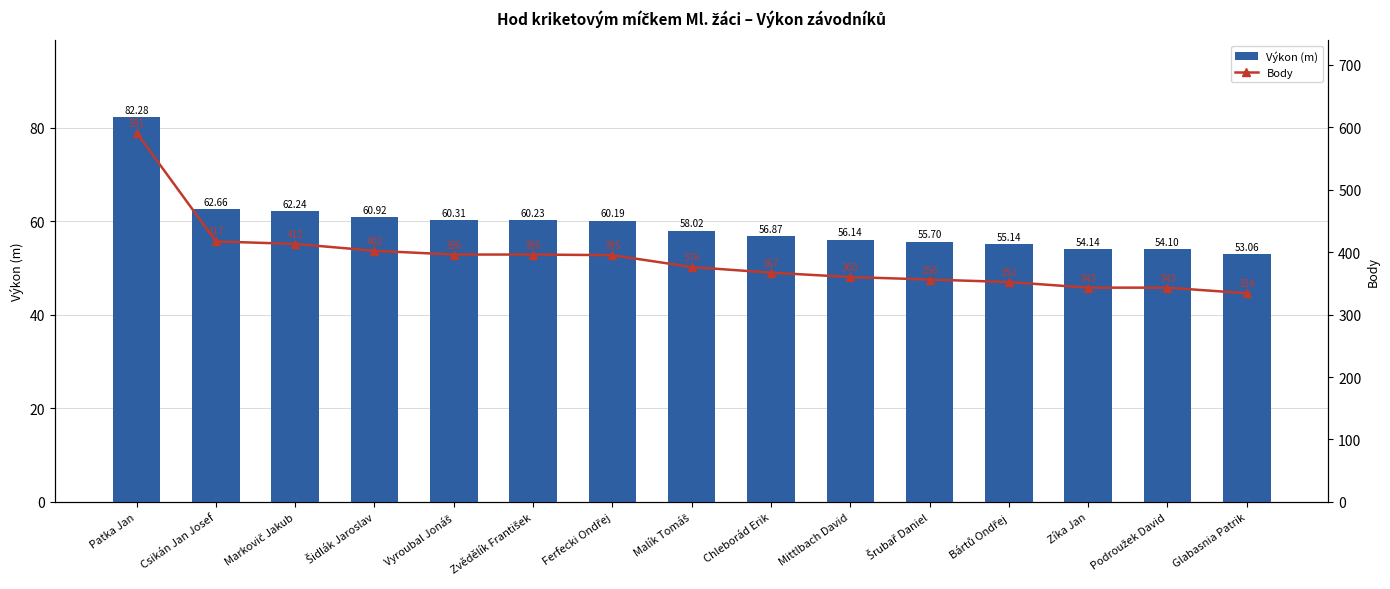

Where is Body nearest to the value 462?

Csikán Jan Josef